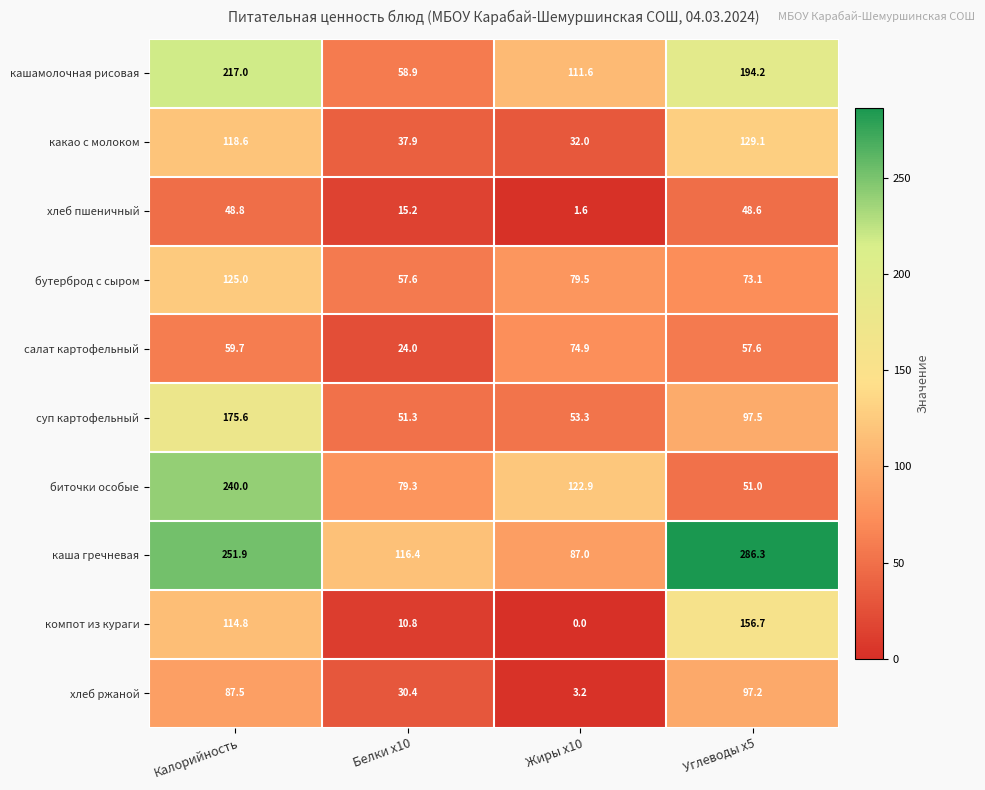

What is the maximum value shown in the chart?

286.3